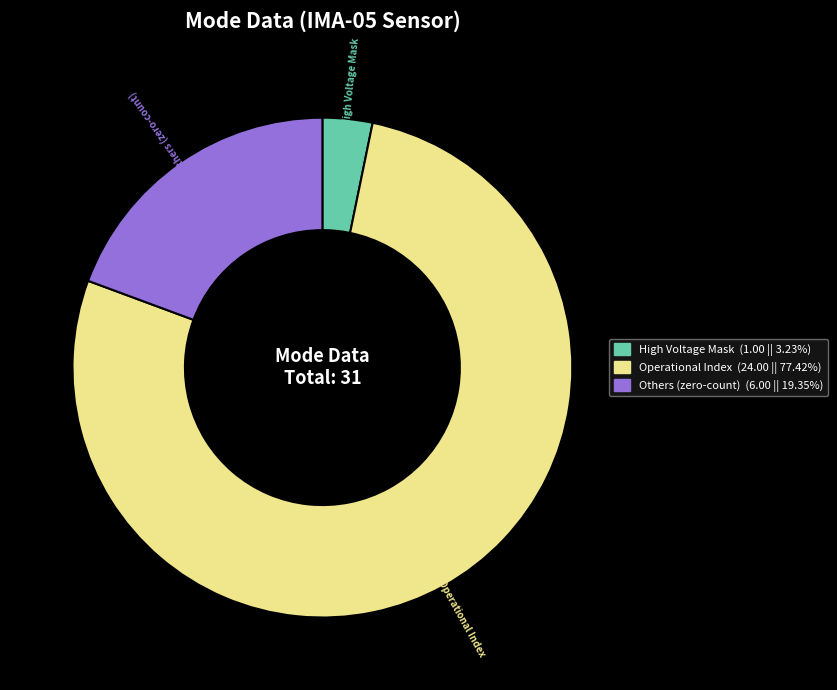

What is the smallest slice in the pie chart?

High Voltage Mask